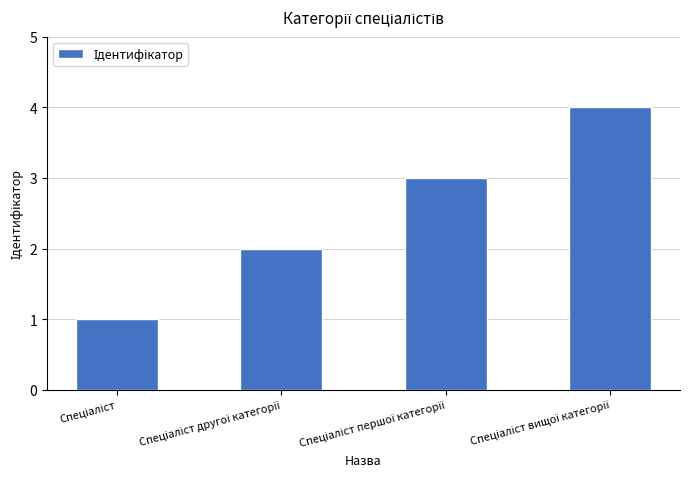

Does the chart contain any negative values?

No